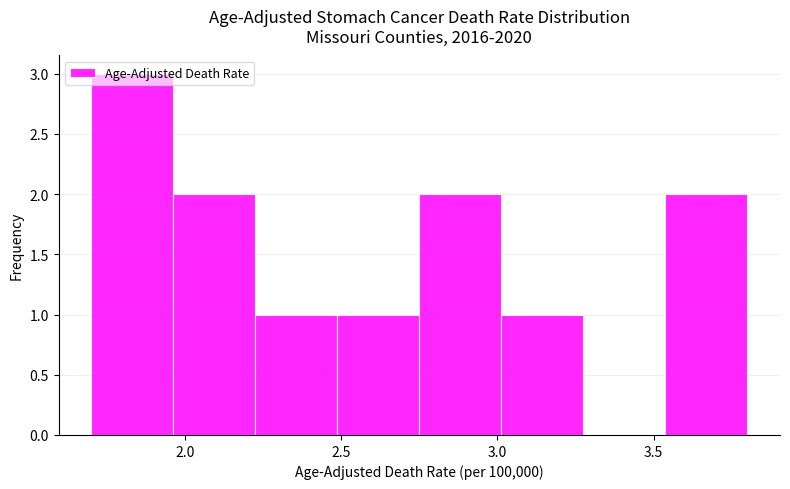

What is the height of the bar covering 1.70 to 1.95 on the x-axis? Neither the bar edges nor the heights are printed on the chart, so give them approximately, as read against the axes.

3